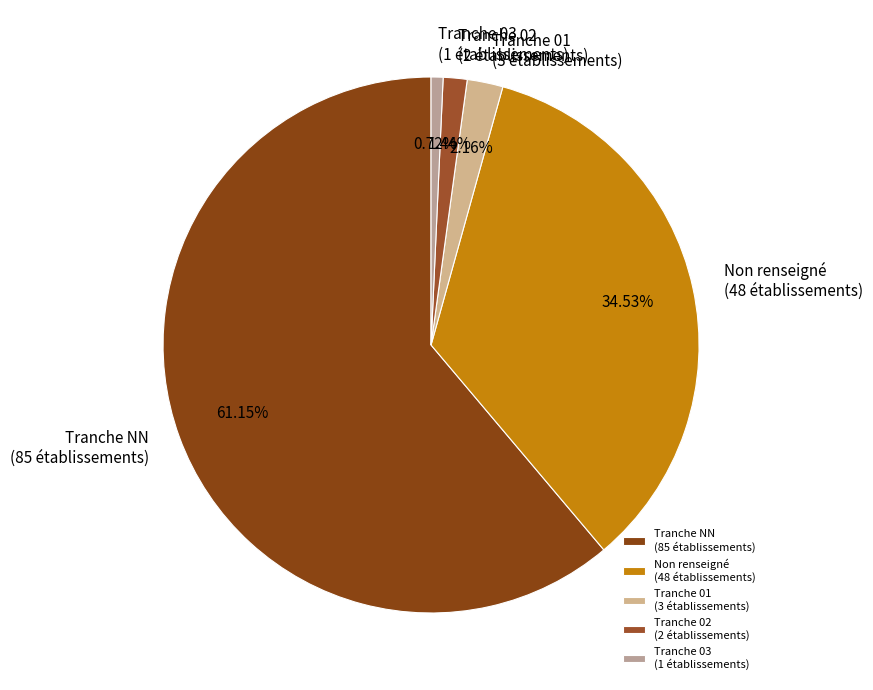

What is the smallest slice in the pie chart?

Tranche 03 (1 établissements)